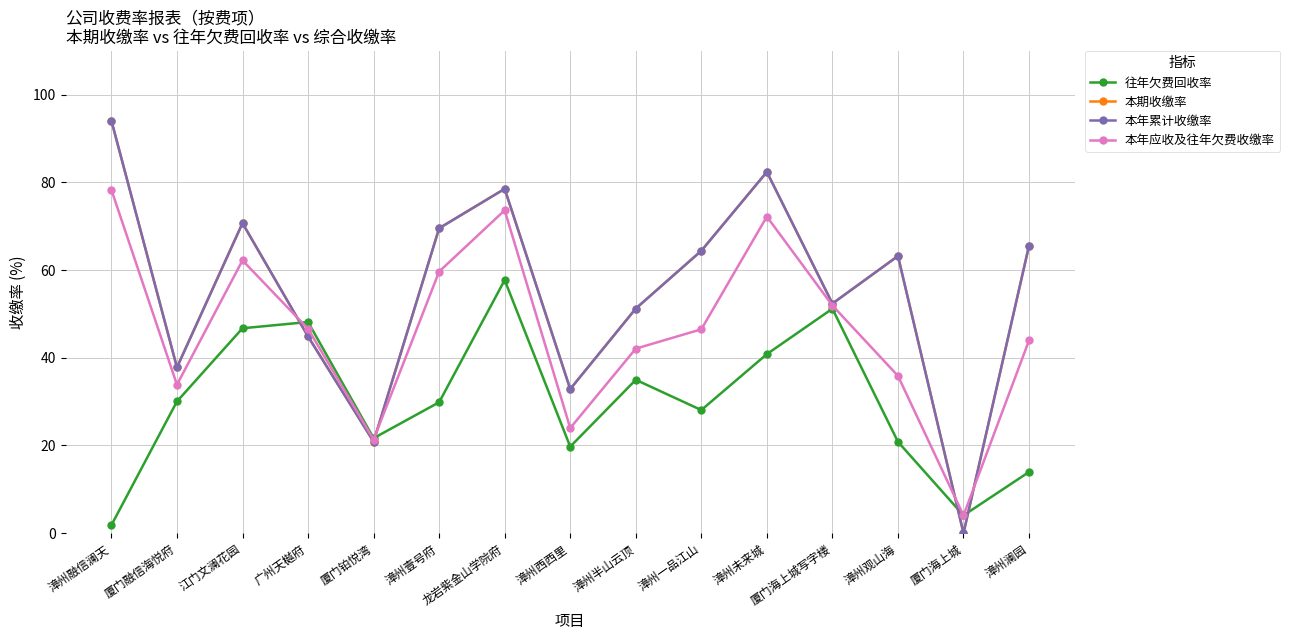

What is the maximum value for 本期收缴率?

94.1